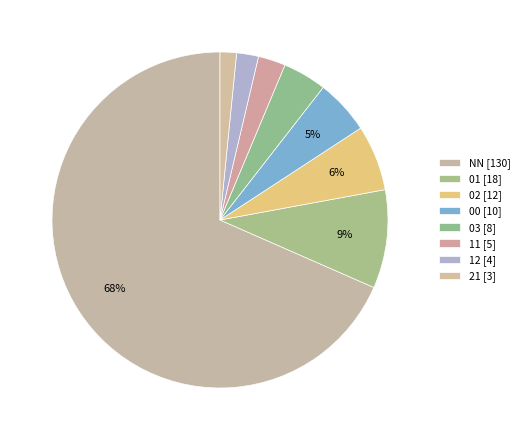

How many slices are in this pie chart?

8